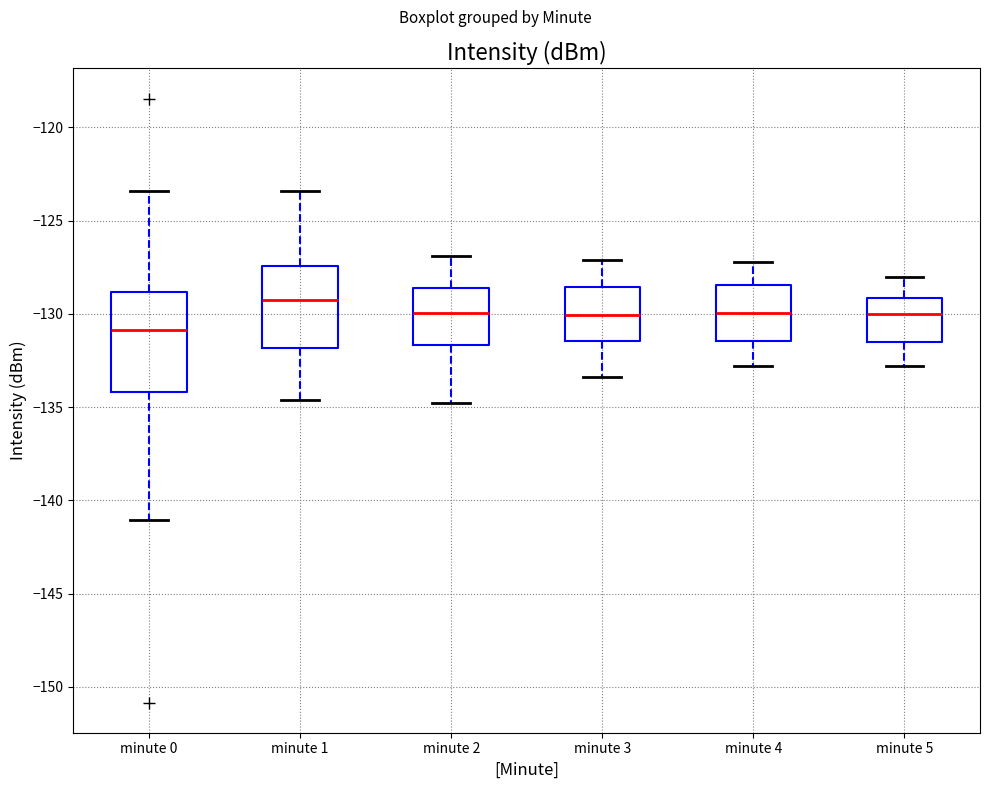

Reading left to right, read every box against the y-axis: the position of its median line, the range the box covers, and the ends of its whiskers. The values are not printed on the chart, so give them approximately, as read against the axis.

minute 0: median -131.0, box -134.0 to -129.0, whiskers -141.0 to -123.5
minute 1: median -129.5, box -132.0 to -127.5, whiskers -134.5 to -123.5
minute 2: median -130.0, box -131.5 to -128.5, whiskers -135.0 to -127.0
minute 3: median -130.0, box -131.5 to -128.5, whiskers -133.5 to -127.0
minute 4: median -130.0, box -131.5 to -128.5, whiskers -133.0 to -127.0
minute 5: median -130.0, box -131.5 to -129.0, whiskers -133.0 to -128.0